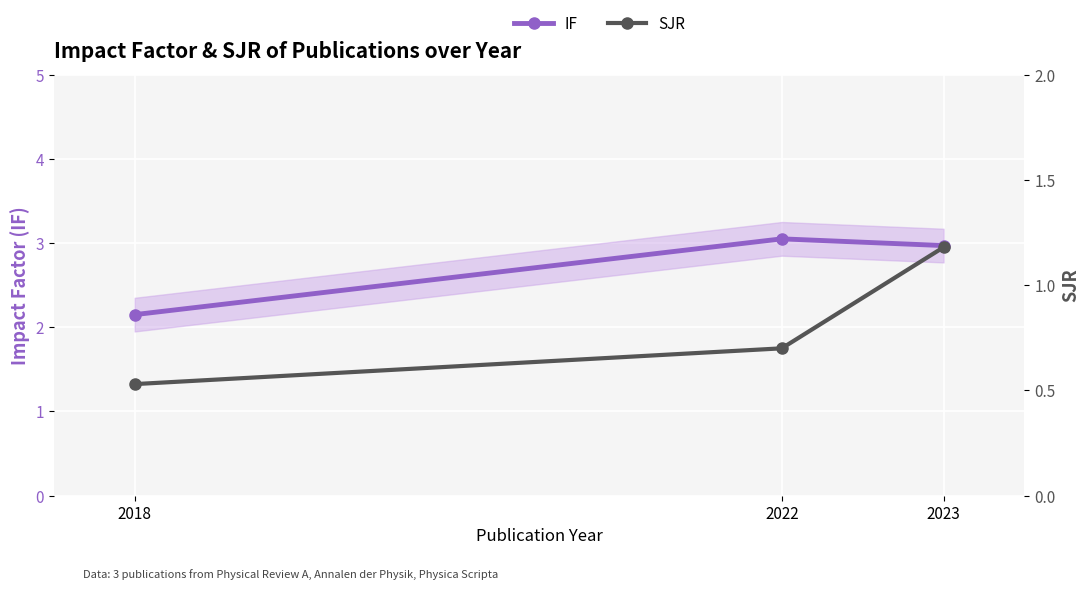

What is the average value of the IF series?

2.7